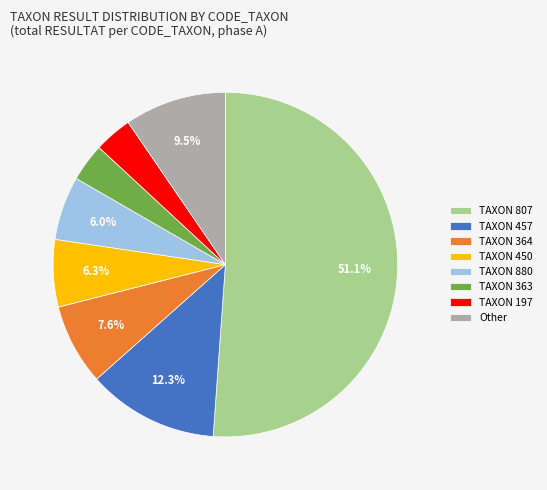

Which category has the biggest portion of the pie?

TAXON 807